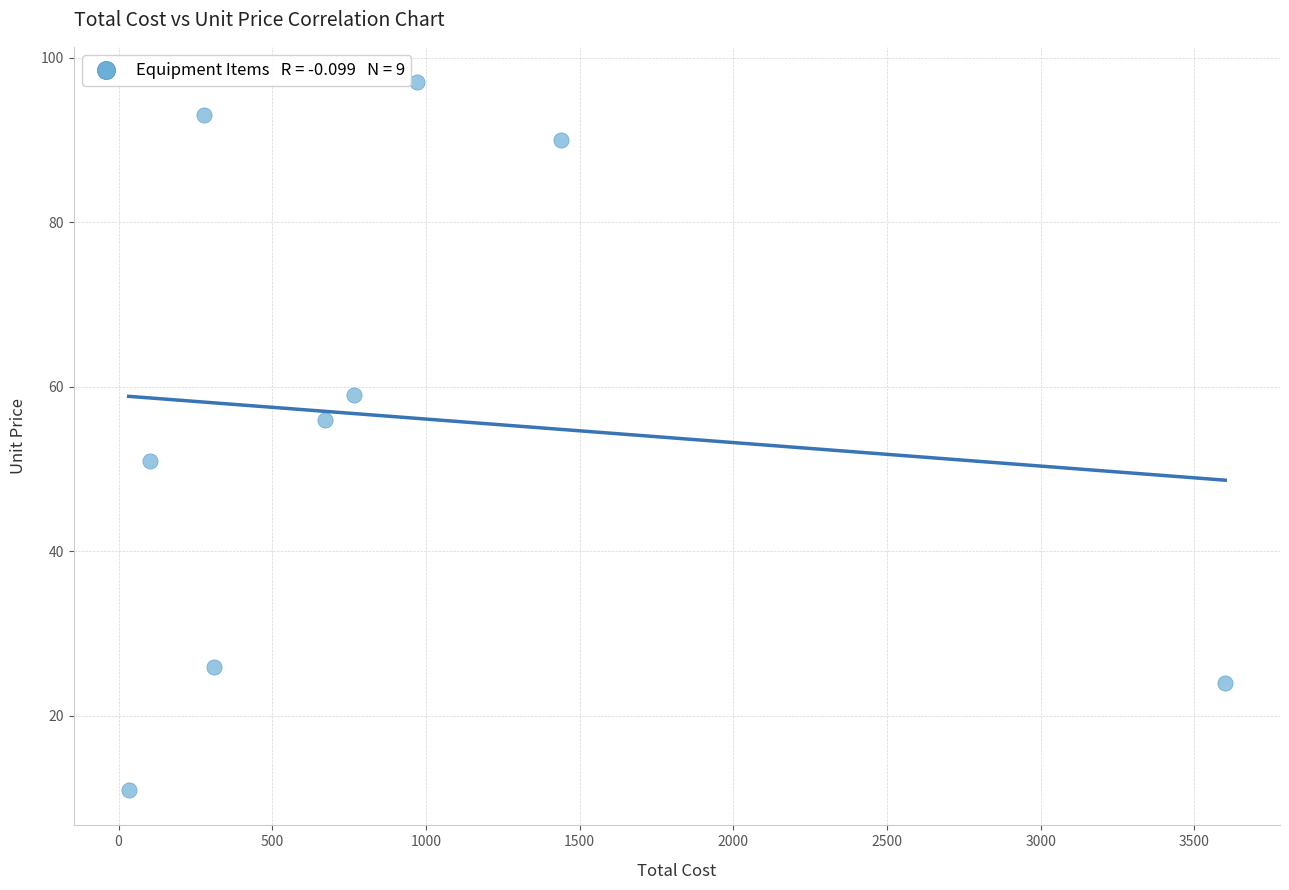

What Y value in the scatter plot is closest to 54?

56